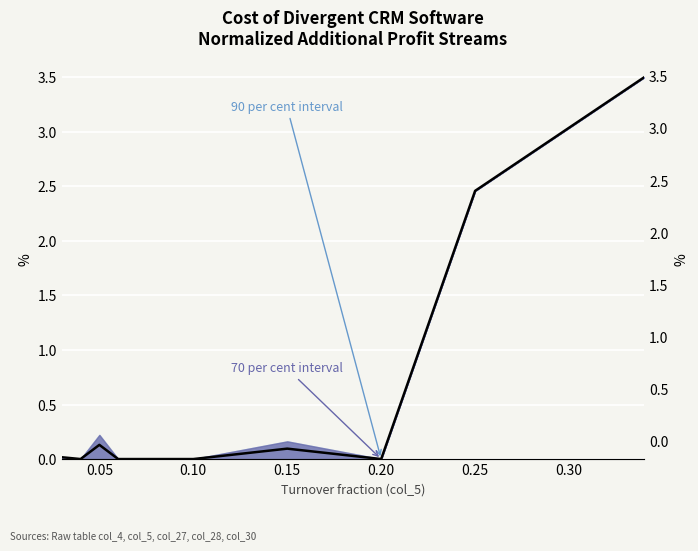

True or false: there are more than 1 points higher than both neighbors.

True